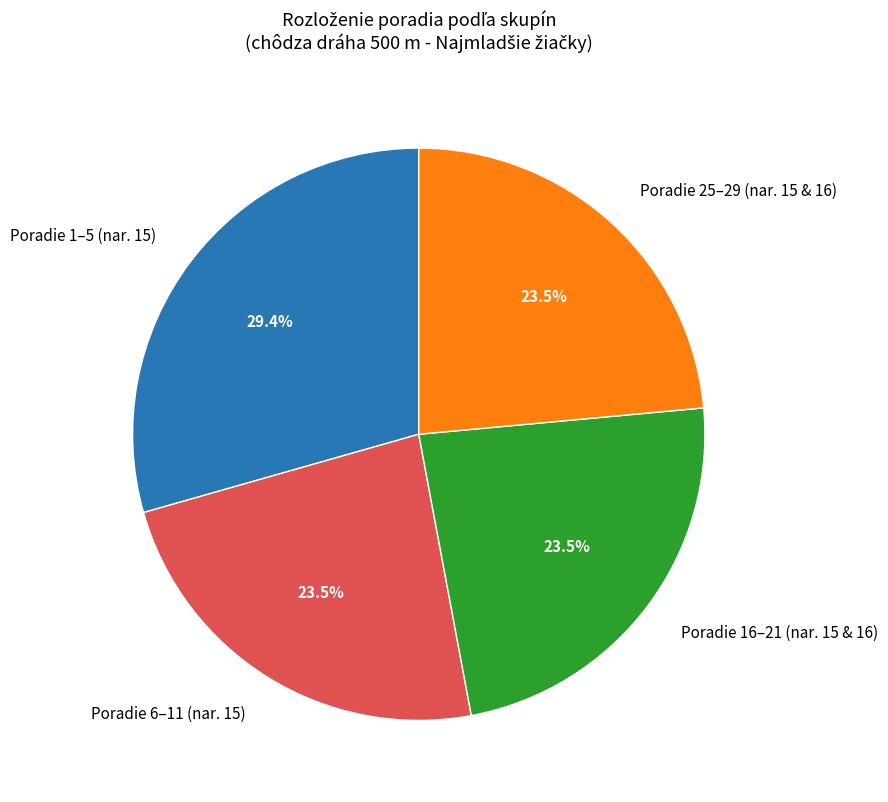

Which category has the biggest portion of the pie?

Poradie 1–5 (nar. 15)